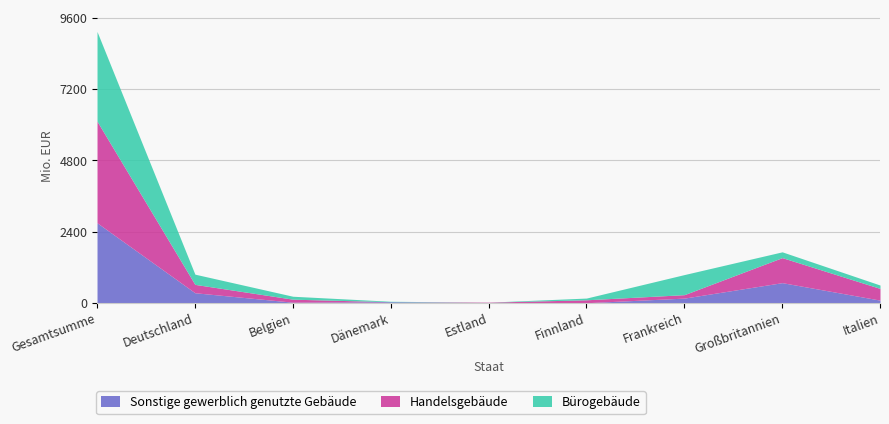

Reading left to right, extract all data points from this chart.

Sonstige gewerblich genutzte Gebäude: Gesamtsumme=2695.5	Deutschland=336.3	Belgien=18.1	Dänemark=33.5	Estland=0.0	Finnland=0.0	Frankreich=155.6	Großbritannien=676.5	Italien=87.5
Handelsgebäude: Gesamtsumme=3424.9	Deutschland=282.2	Belgien=101.5	Dänemark=0.0	Estland=18.7	Finnland=98.8	Frankreich=116.1	Großbritannien=844.0	Italien=395.0
Bürogebäude: Gesamtsumme=3023.8	Deutschland=344.4	Belgien=99.0	Dänemark=15.5	Estland=0.0	Finnland=58.4	Frankreich=677.1	Großbritannien=195.3	Italien=113.8